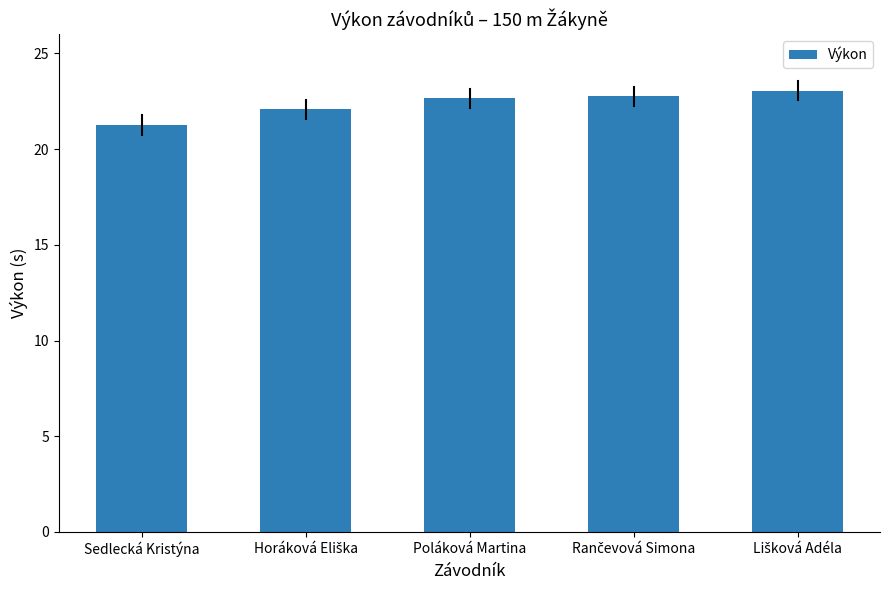

What is the label of the 1st bar from the left?

Sedlecká Kristýna